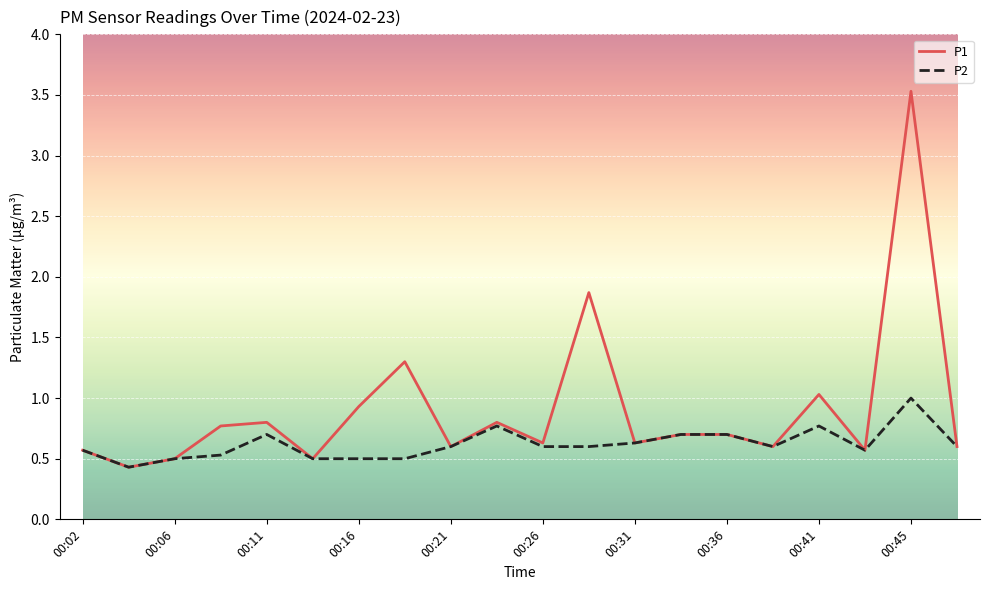

Rank the series by their average value, from lowest to highest.

P2, P1